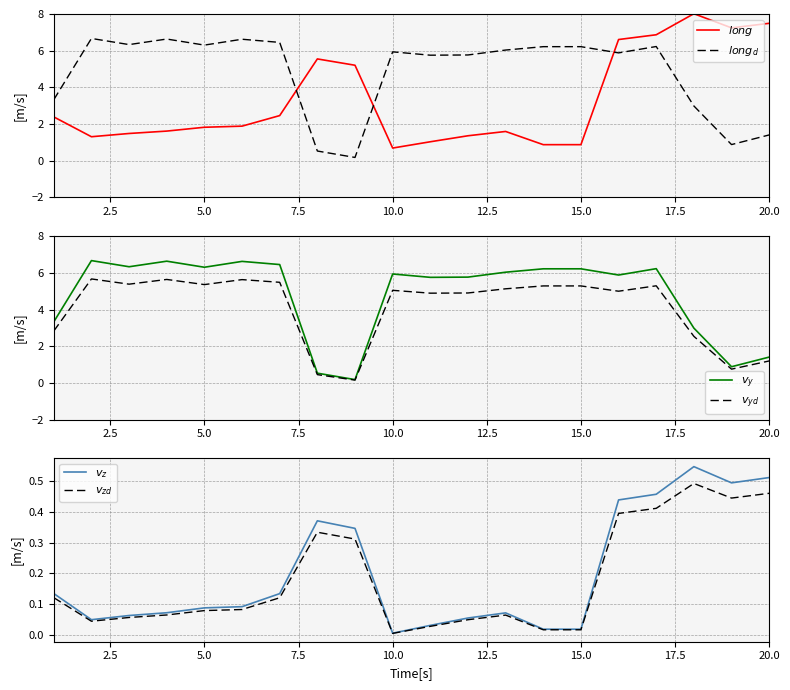

Reading left to right, list all the values displayed in this chart.

$long$: 2.4	1.3	1.5	1.6	1.8	1.9	2.5	5.6	5.2	0.7	1.0	1.4	1.6	0.9	0.9	6.6	6.9	8.0	7.2	7.5
$long_d$: 3.3	6.7	6.3	6.6	6.3	6.6	6.5	0.5	0.2	5.9	5.8	5.8	6.0	6.2	6.2	5.9	6.2	3.0	0.9	1.4
$v_y$: 3.3	6.7	6.3	6.6	6.3	6.6	6.5	0.5	0.2	5.9	5.8	5.8	6.0	6.2	6.2	5.9	6.2	3.0	0.9	1.4
$v_{yd}$: 2.8	5.7	5.4	5.6	5.4	5.6	5.5	0.5	0.2	5.0	4.9	4.9	5.1	5.3	5.3	5.0	5.3	2.5	0.7	1.2
$v_z$: 0.1	0.0	0.1	0.1	0.1	0.1	0.1	0.4	0.3	0.0	0.0	0.1	0.1	0.0	0.0	0.4	0.5	0.5	0.5	0.5
$v_{zd}$: 0.1	0.0	0.1	0.1	0.1	0.1	0.1	0.3	0.3	0.0	0.0	0.0	0.1	0.0	0.0	0.4	0.4	0.5	0.4	0.5